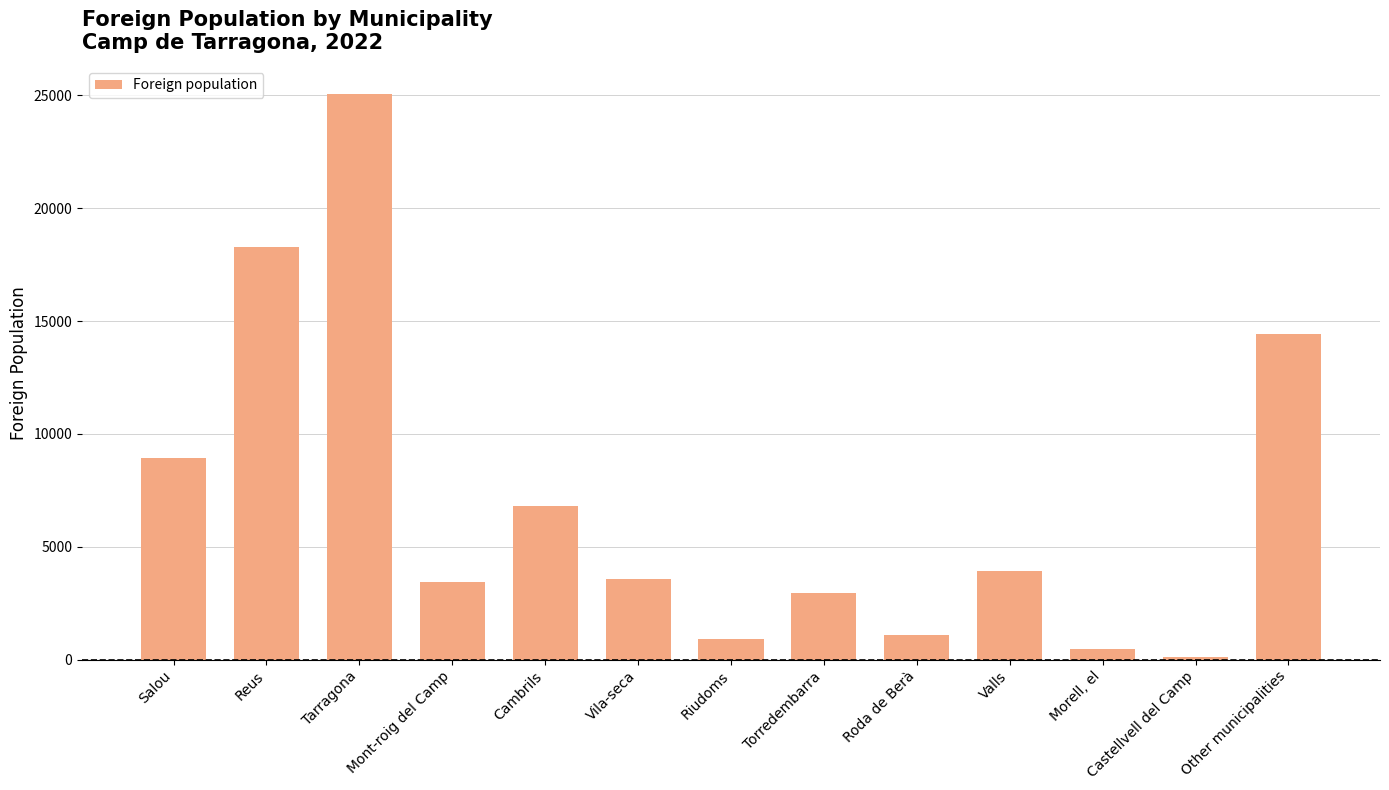

At which label does the data first exceed 3569?

Salou